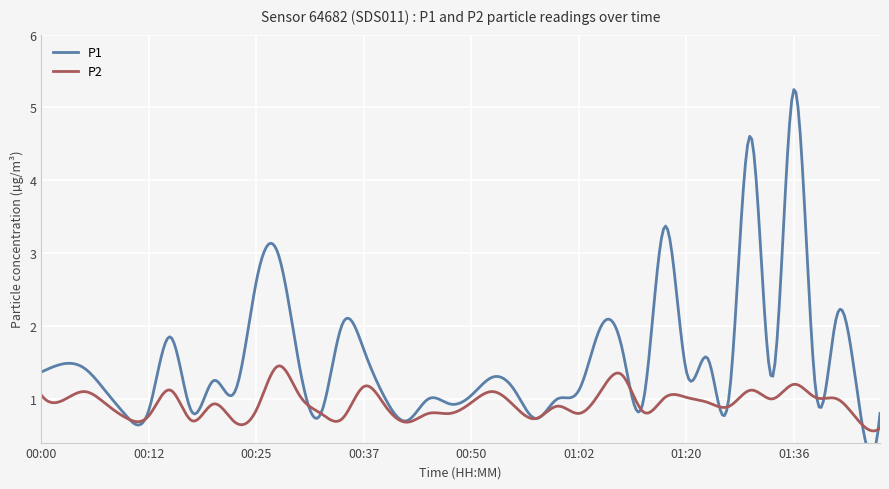

What is the value of the P2 point at the 28th from the left?

1.3